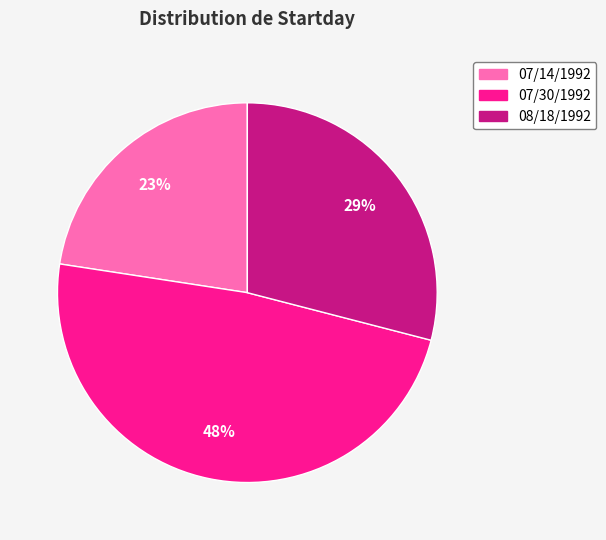

How many slices are in this pie chart?

3